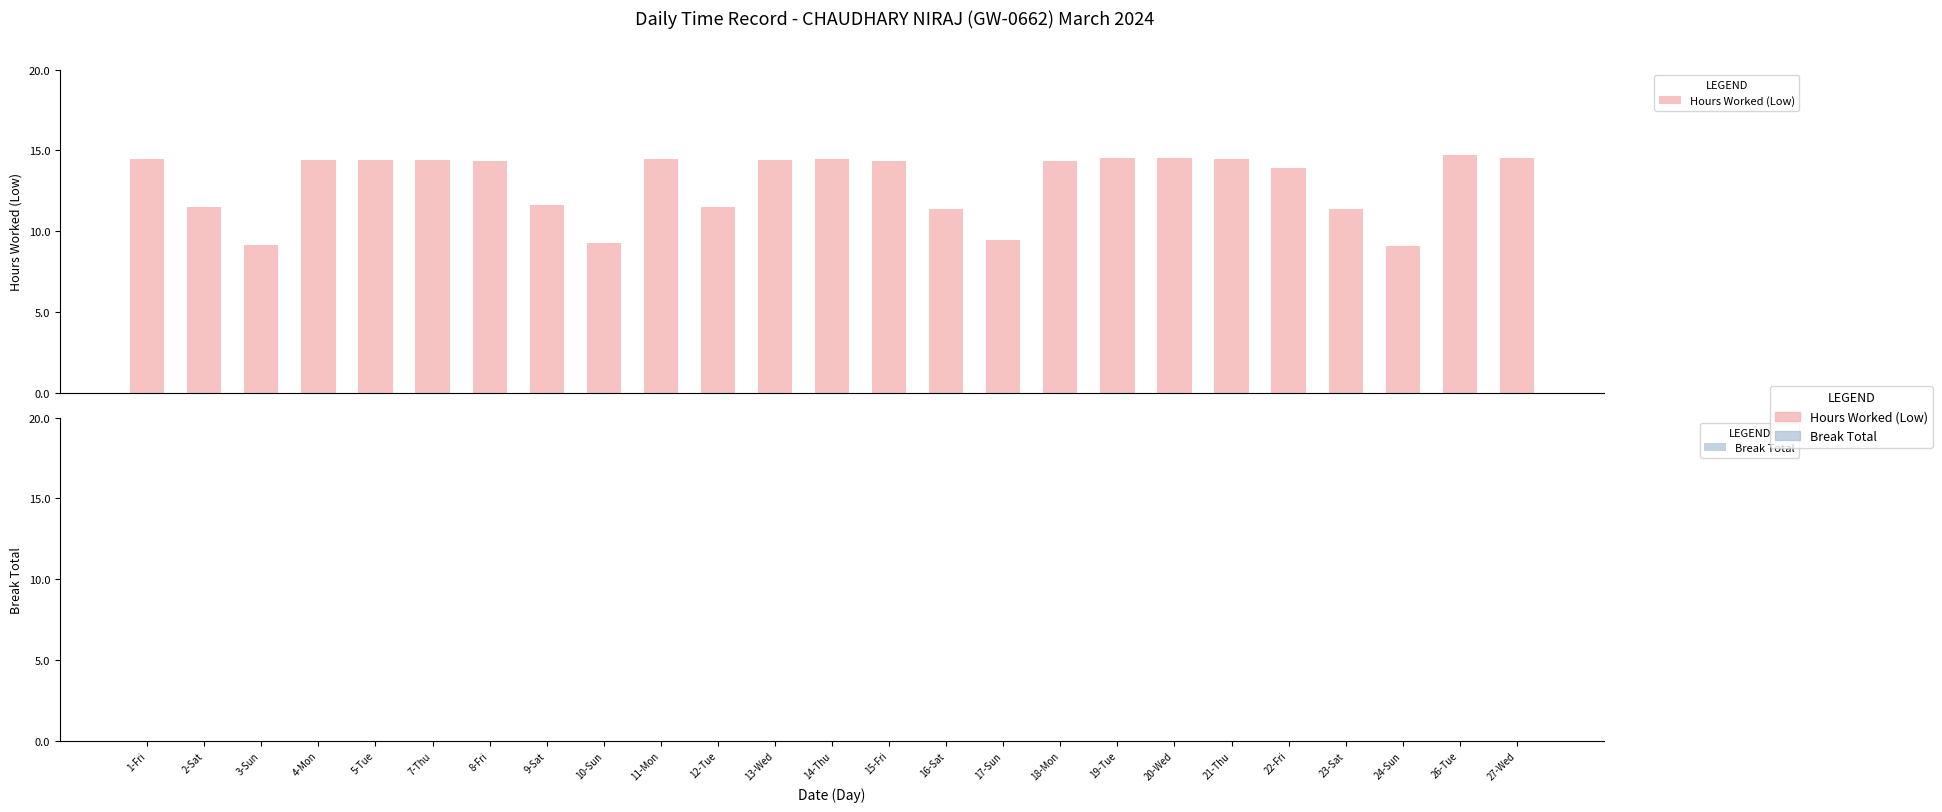

What is the greatest value displayed?

14.7